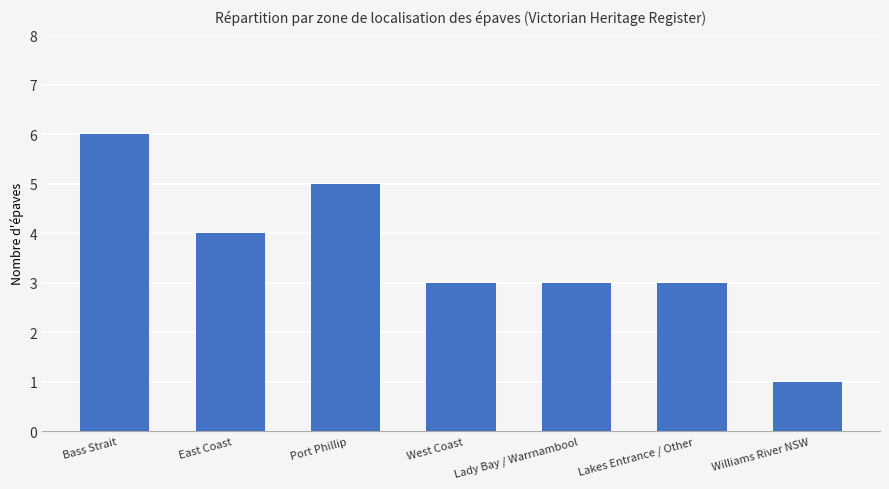

Are the bars horizontal?

No